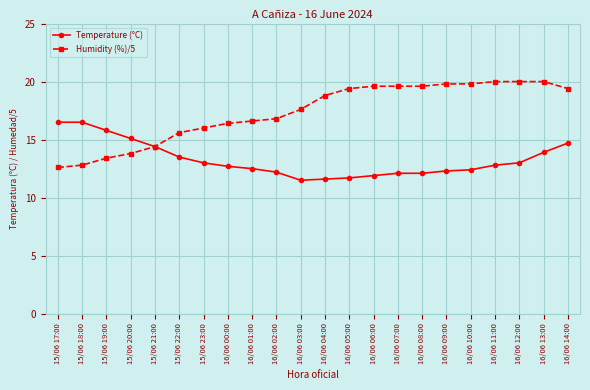

Read the Temperature (°C) value at 16/06 05:00.

11.7